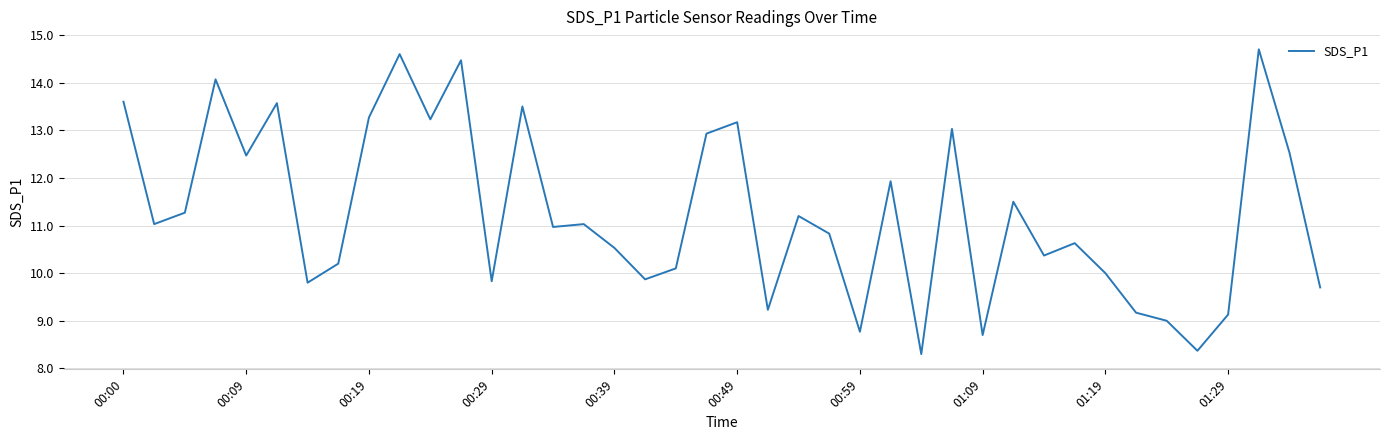

What is the minimum value shown in the chart?

8.3